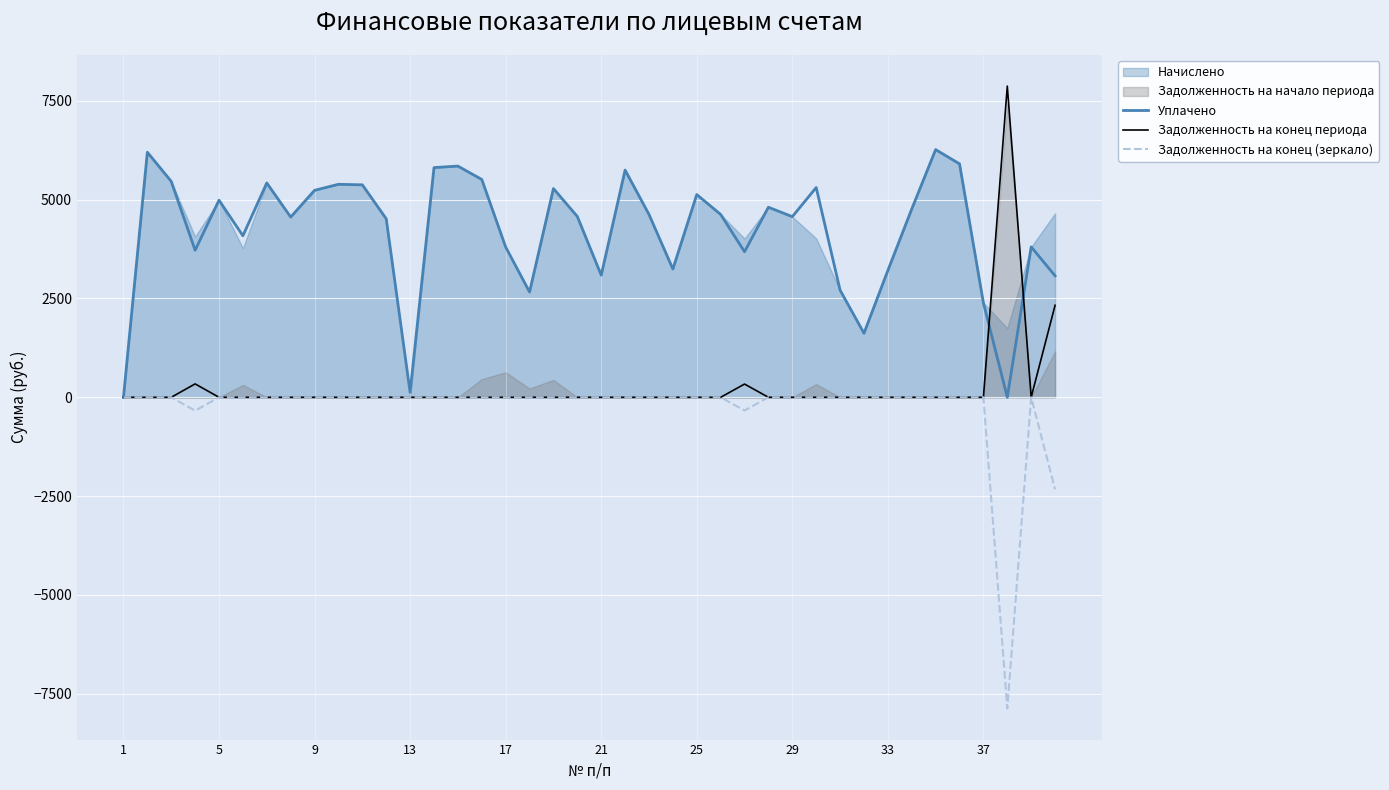

What is the maximum value for Уплачено?

6266.3